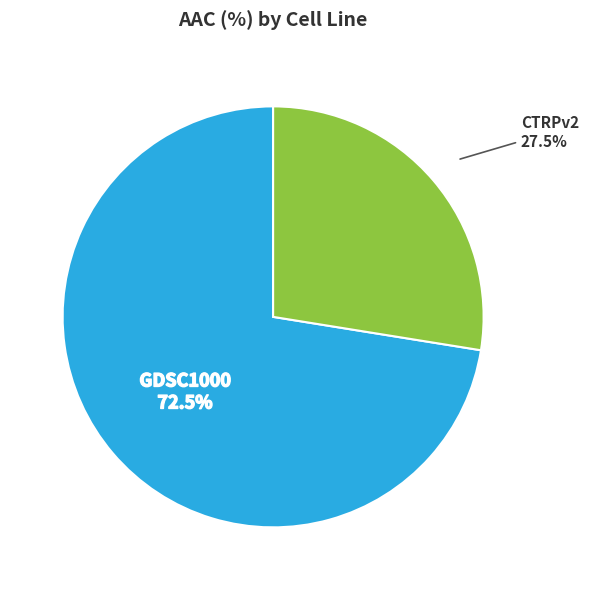

Is there any slice that represents more than half of the pie?

Yes